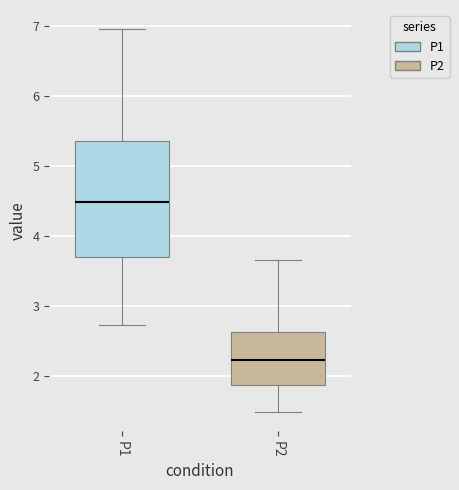

Reading left to right, transcribe this box plot: for each box, give where its median line is, the range the box spans, and where its two whiskers end, as read against the y-axis. The values are not printed on the chart, so give them approximately, as read against the axis.

P1: median 4.5, box 3.7 to 5.3, whiskers 2.7 to 7.0
P2: median 2.2, box 1.9 to 2.6, whiskers 1.5 to 3.7